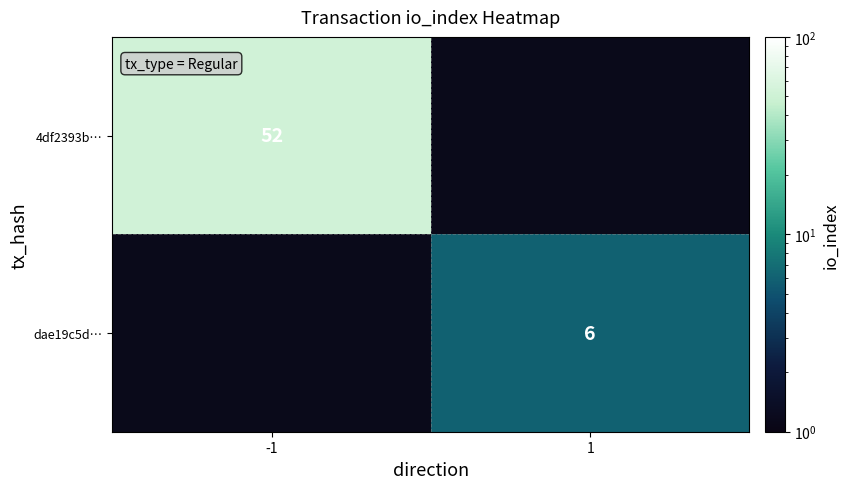

Which label corresponds to the largest value in the chart?

-1